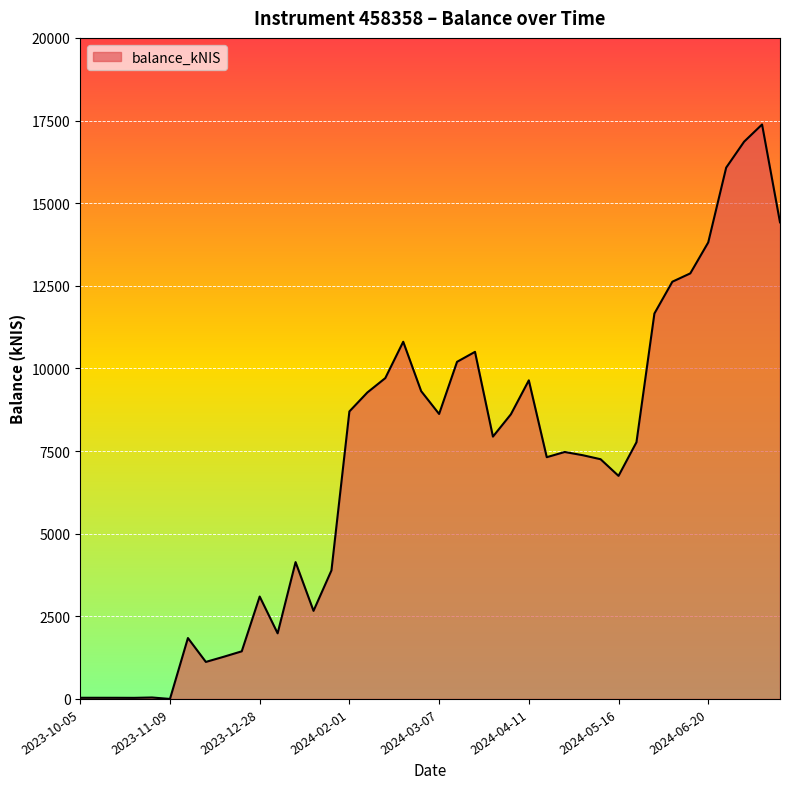

What is the greatest value displayed?

17380.3